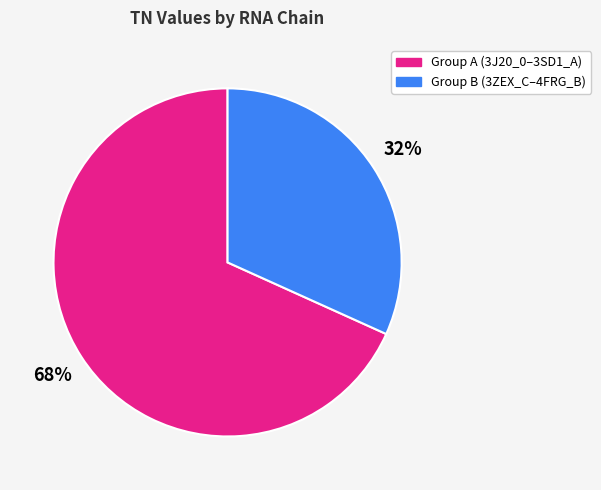

Is there any slice that represents more than half of the pie?

Yes